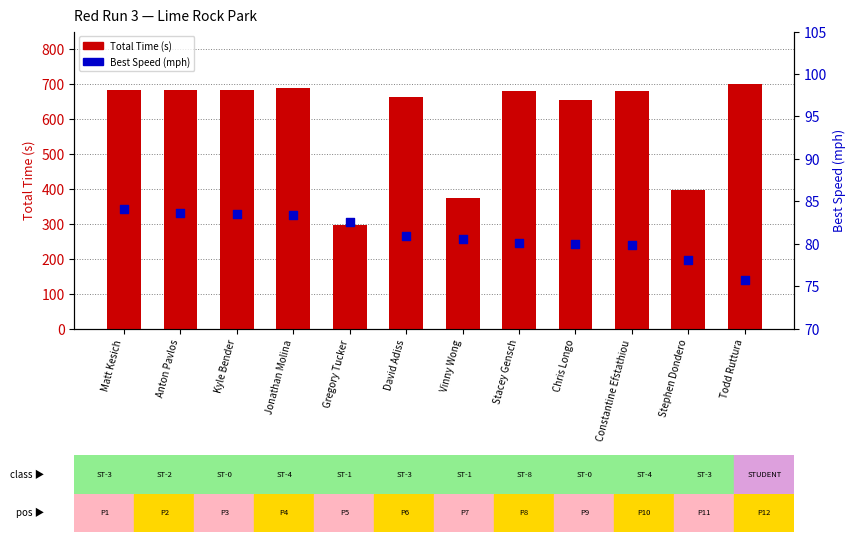

Is the value of Best Speed (mph) at Vinny Wong greater than the value of Total Time (s) at Anton Pavlos?

No